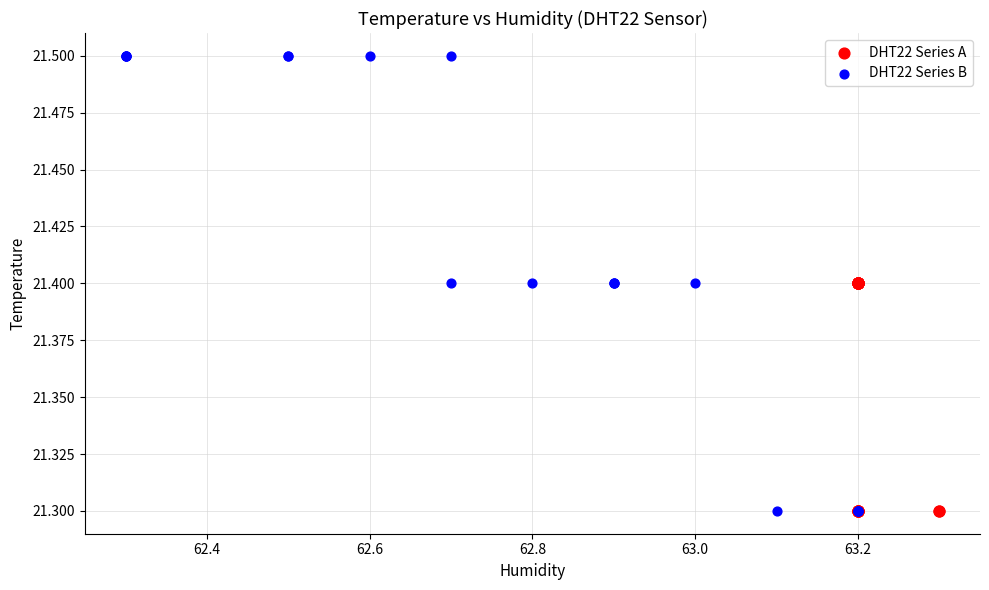

Which series has the largest Y range (max minus min)?

DHT22 Series B